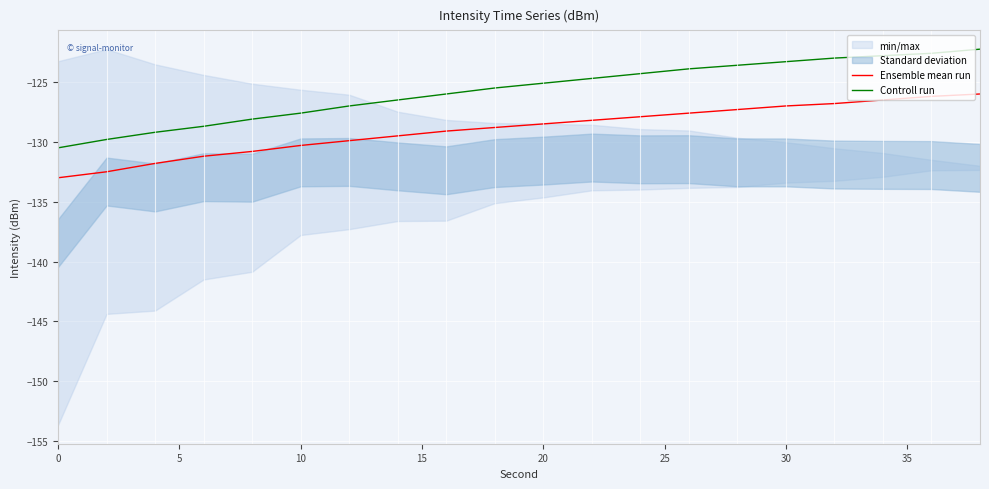

At 5, list the series in order from largest to smallest.

Controll run, Ensemble mean run